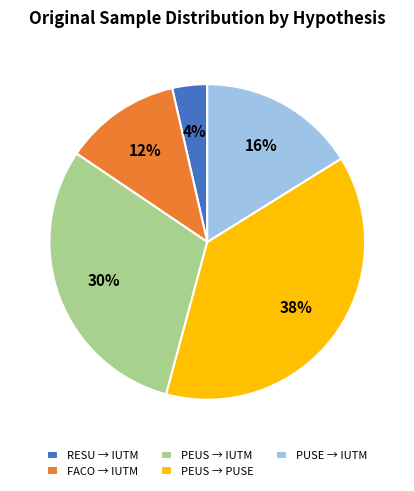

Count the number of slices in the pie.

5